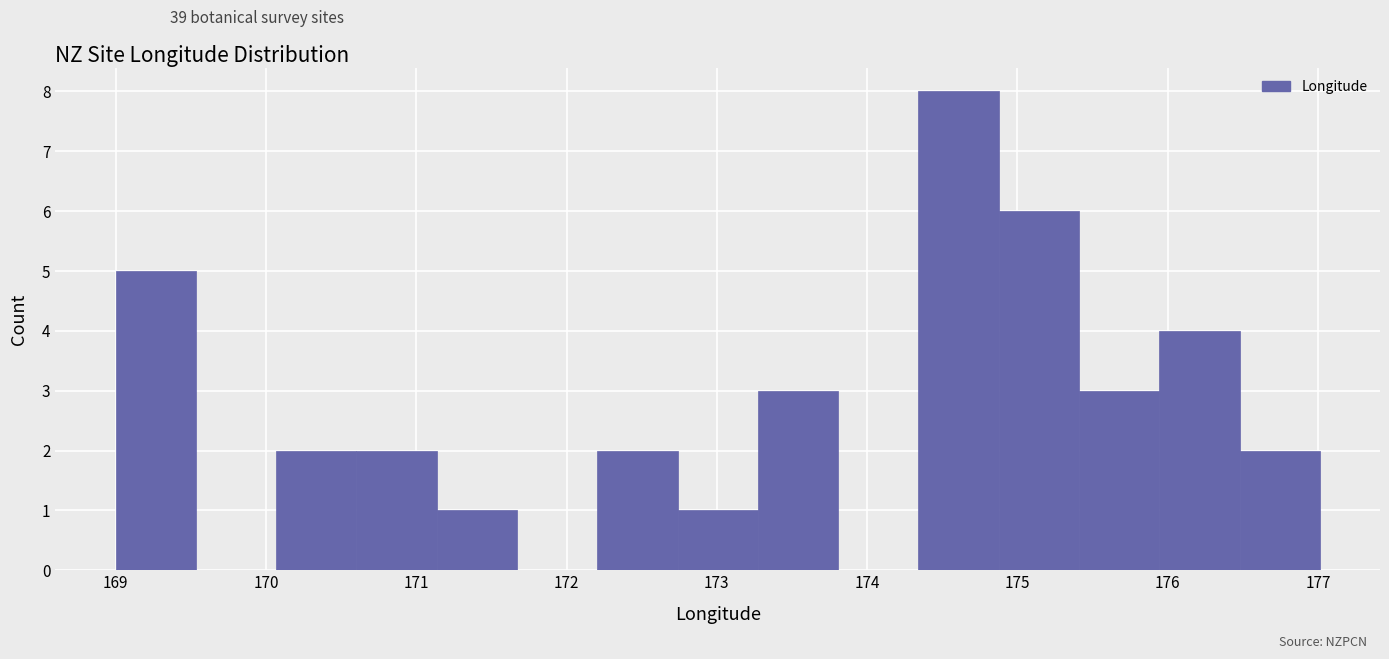

What is the height of the bar covering 172.2 to 172.7 on the x-axis? Neither the bar edges nor the heights are printed on the chart, so give them approximately, as read against the axes.

2